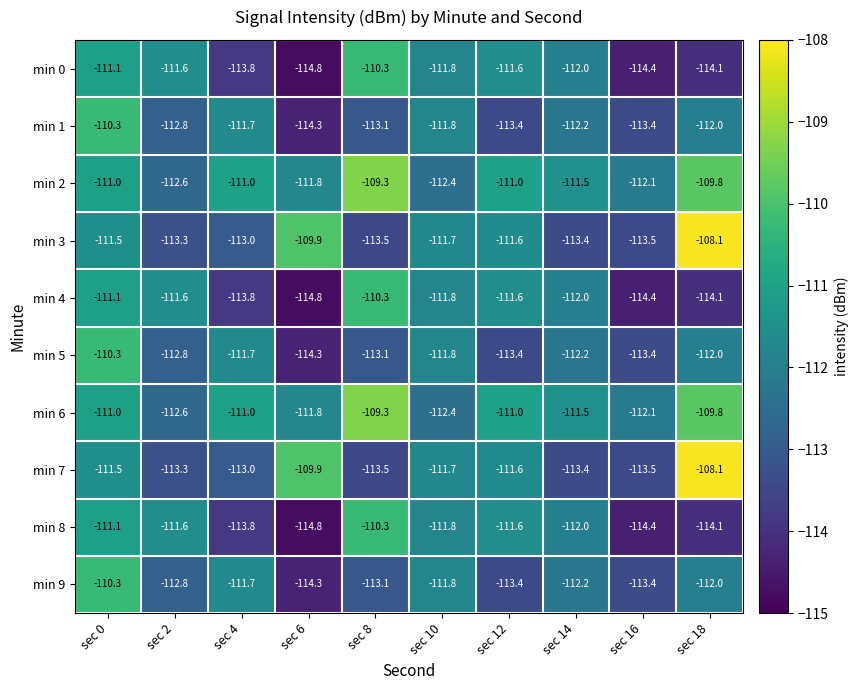

Count the number of data series in this chart.

10